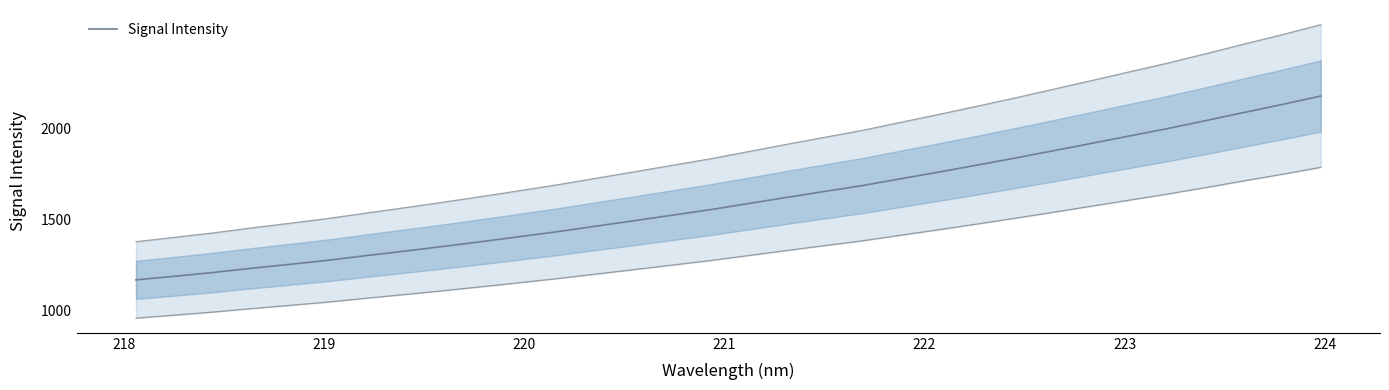

What is the difference between the second highest and minimum values?

965.9